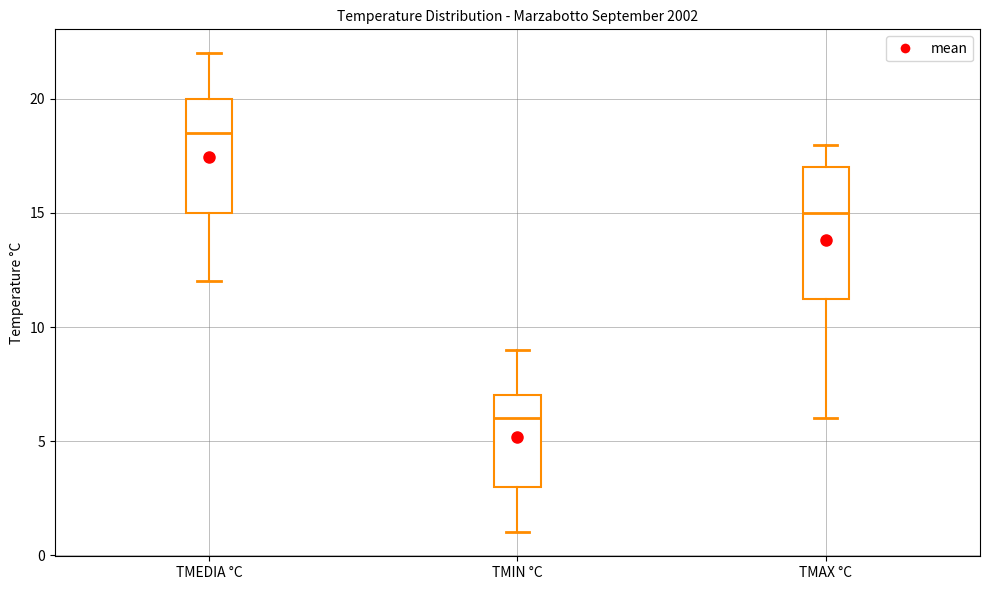

Reading left to right, transcribe this box plot: for each box, give where its median line is, the range the box spans, and where its two whiskers end, as read against the y-axis. The values are not printed on the chart, so give them approximately, as read against the axis.

TMEDIA °C: median 18.5, box 15.0 to 20.0, whiskers 12.0 to 22.0
TMIN °C: median 6.0, box 3.0 to 7.0, whiskers 1.0 to 9.0
TMAX °C: median 15.0, box 11.5 to 17.0, whiskers 6.0 to 18.0